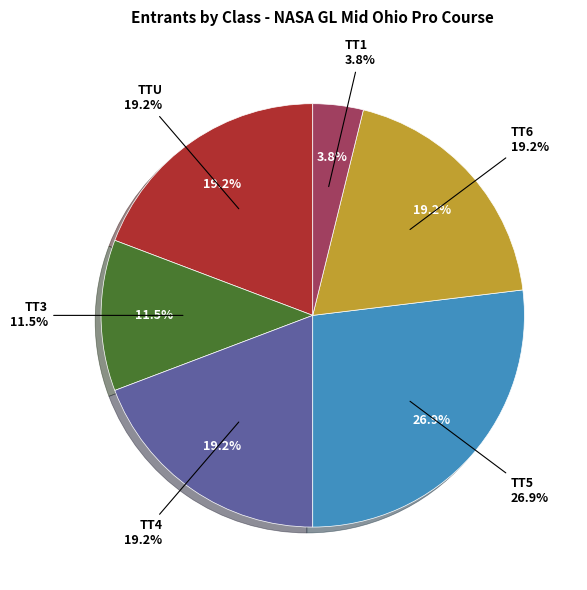

To the nearest percent, what is the difference between the TT3 and TT4 slice percentages?

8%